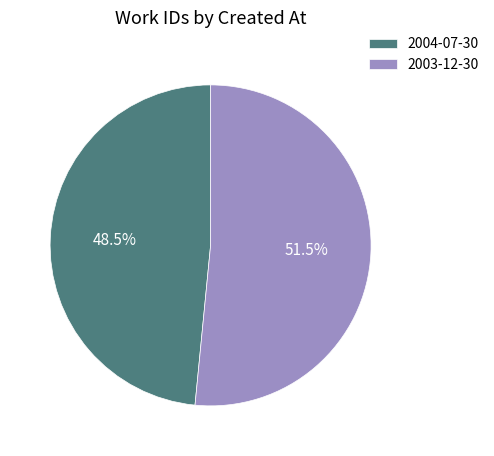

Is it true that 2004-07-30 is 37% of the pie?

False